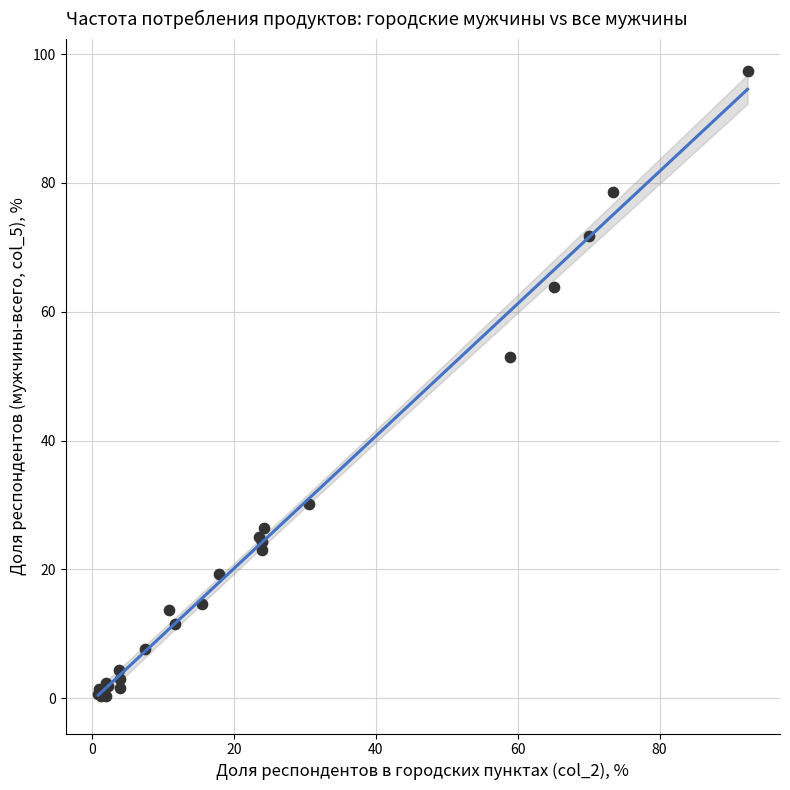

What Y value in the scatter plot is closest to 48?

53.0